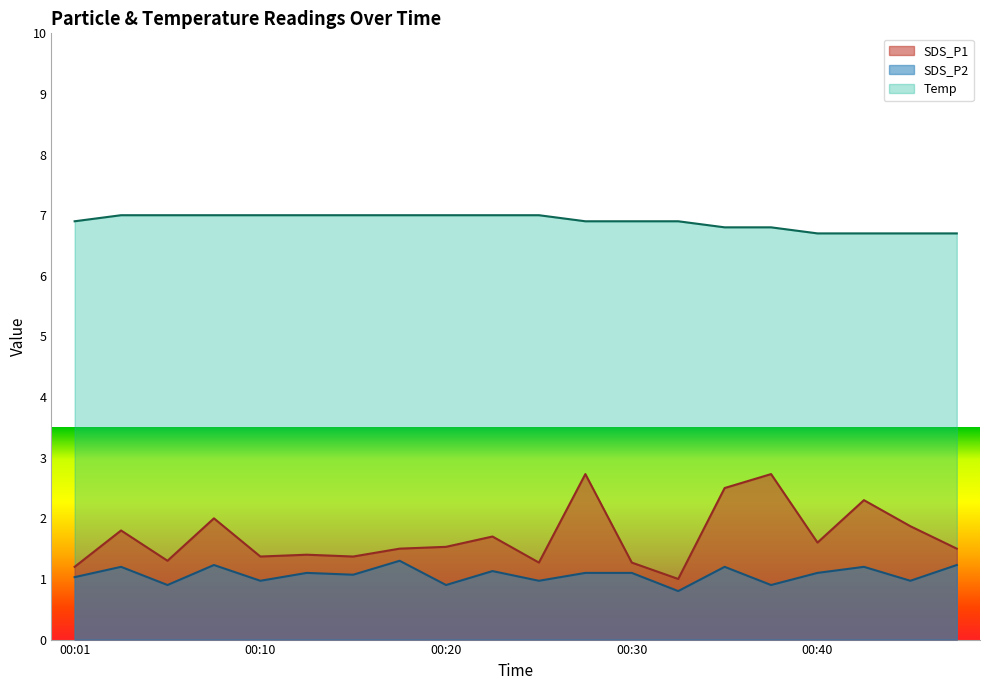

How many distinct data groups are displayed?

3